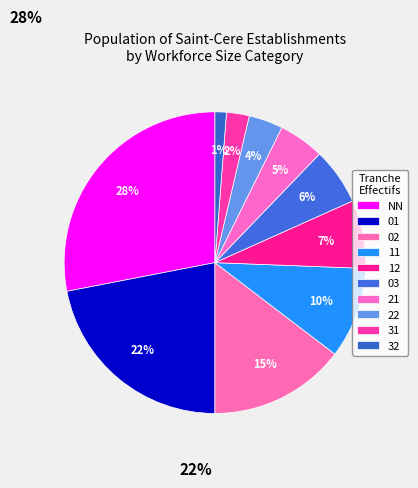

To the nearest percent, what percentage of the pie is 32?

1%